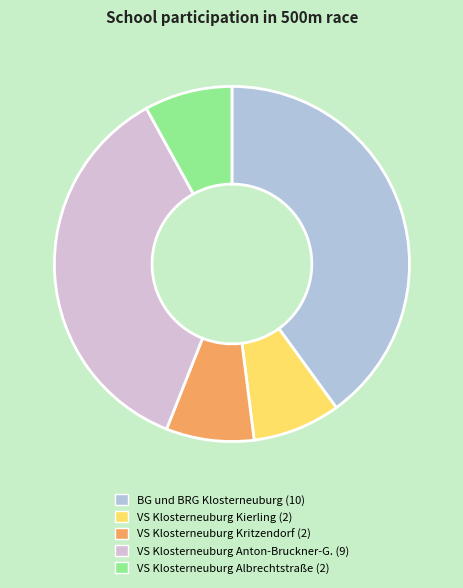

Is there a majority slice in this chart?

No